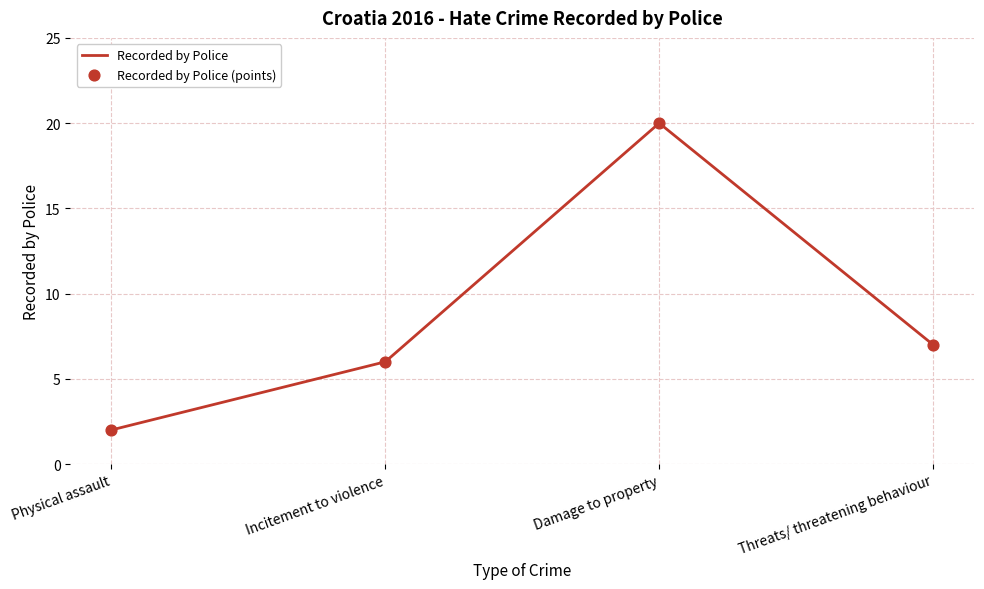

What is the difference between the maximum and minimum values?

18